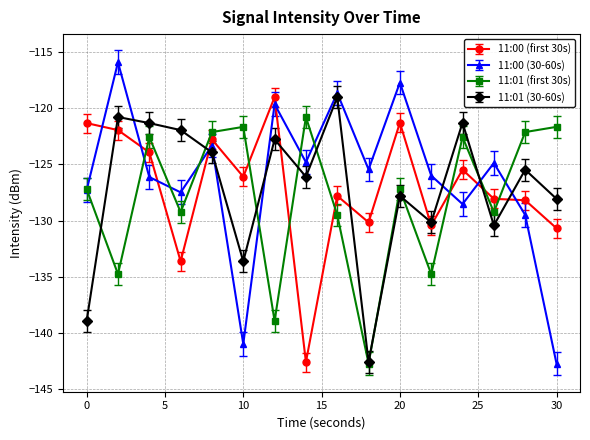

Which series ends up on top after the final intersection of 11:00 (first 30s) and 11:01 (first 30s)?

11:01 (first 30s)